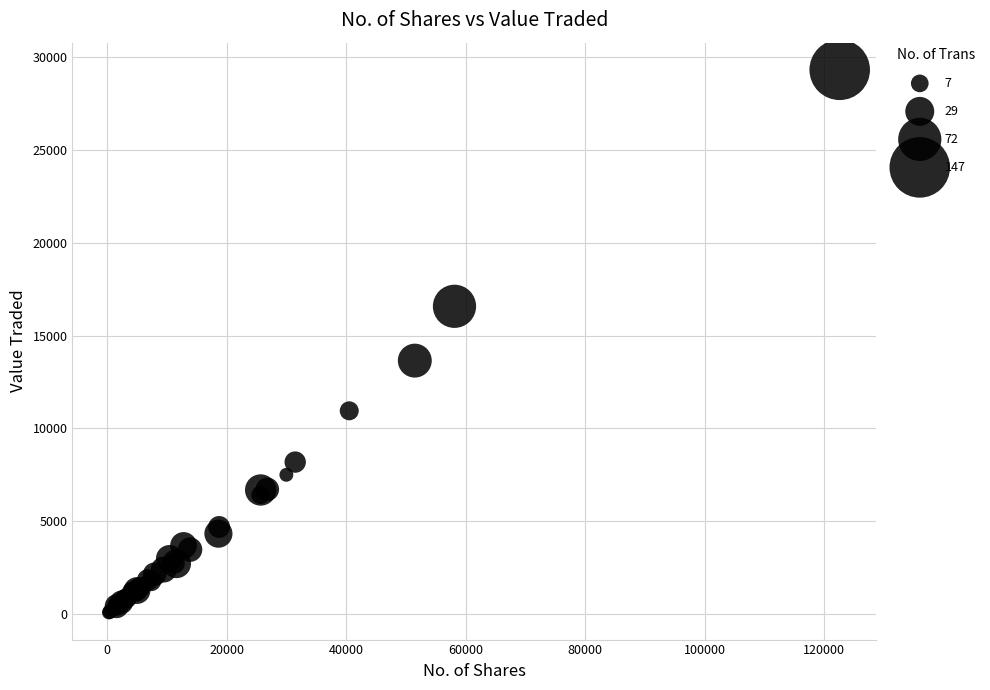

What Y value in the scatter plot is closest to 14706?

13655